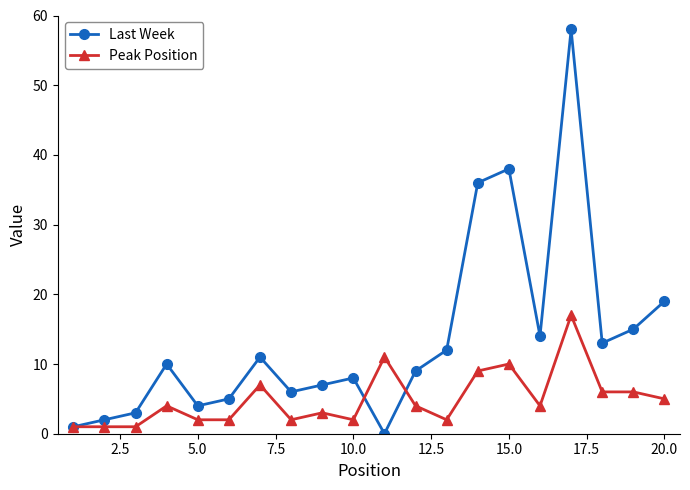

Rank the series by their average value, from lowest to highest.

Peak Position, Last Week